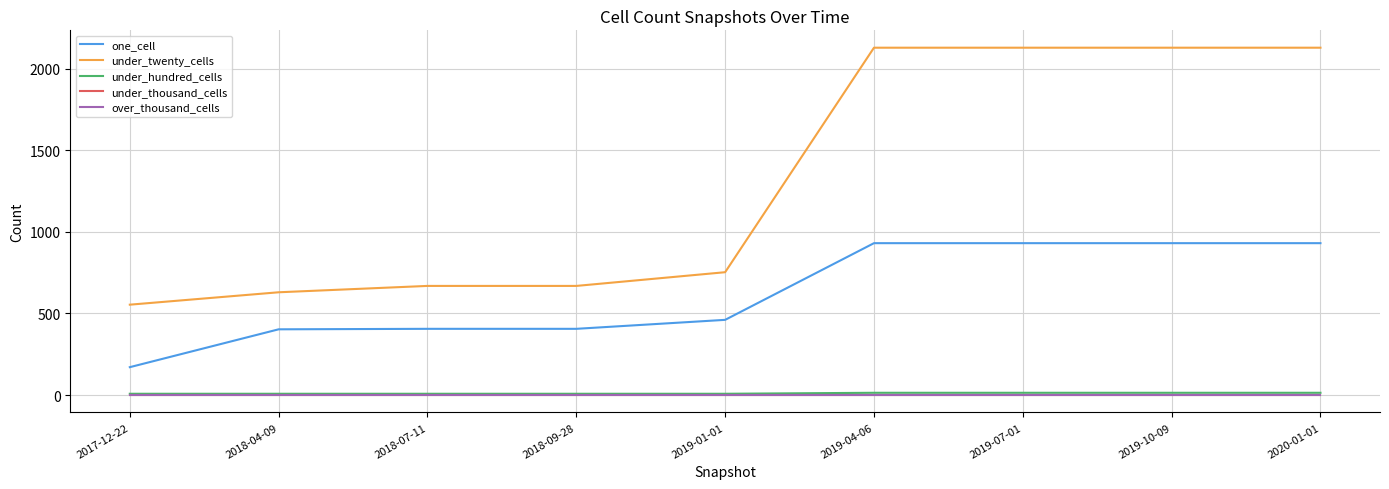

Does the chart have visible grid lines?

Yes